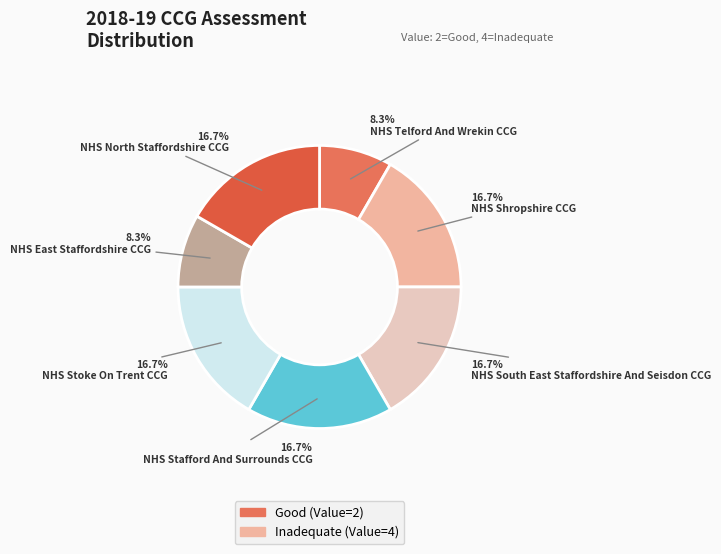

What percentage do NHS South East Staffordshire And Seisdon CCG and NHS Stafford And Surrounds CCG together represent?

33.3%